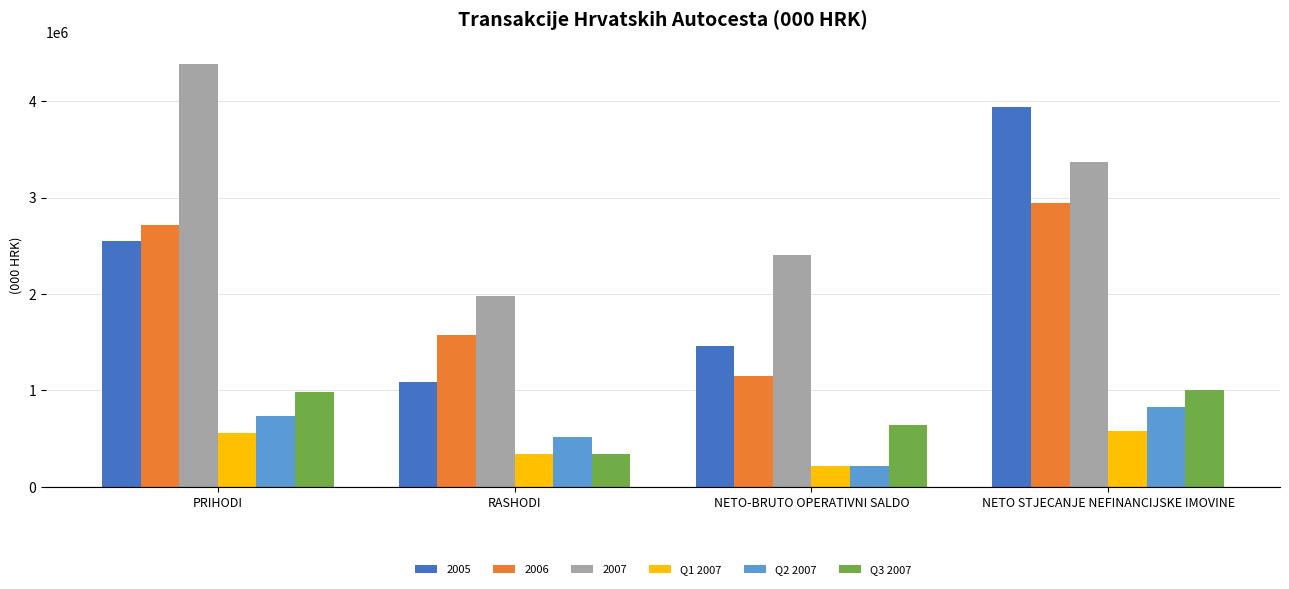

How many data points does each series have?

4